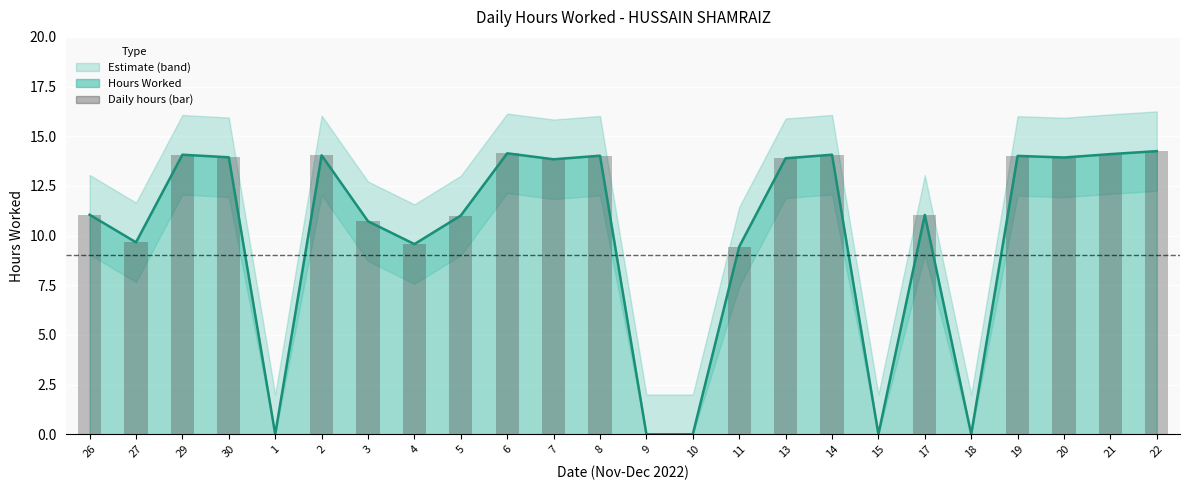

Which series has the largest range (max minus min)?

Hours Worked (line)